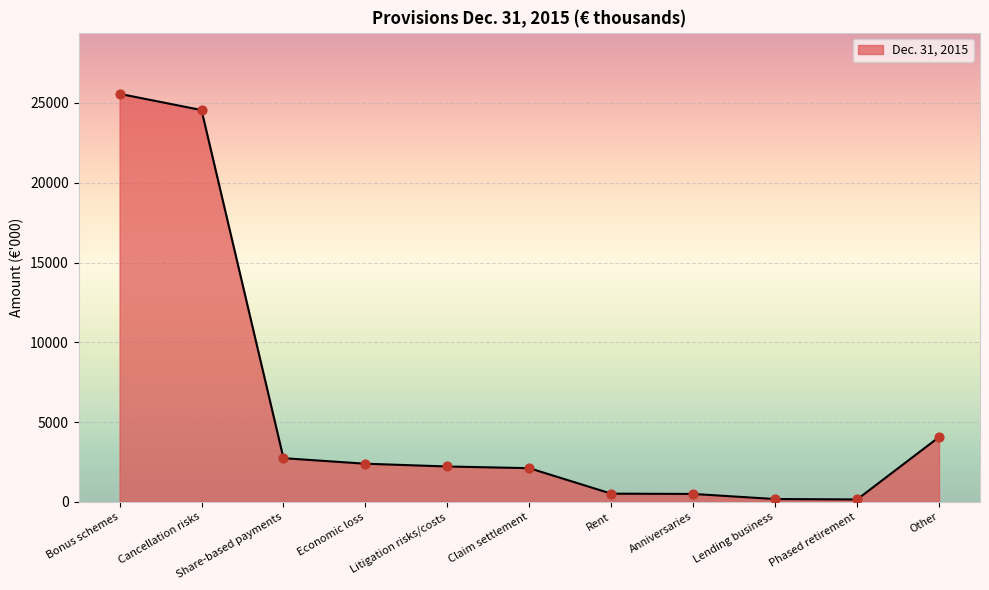

Which has a higher value, Anniversaries or Share-based payments?

Share-based payments